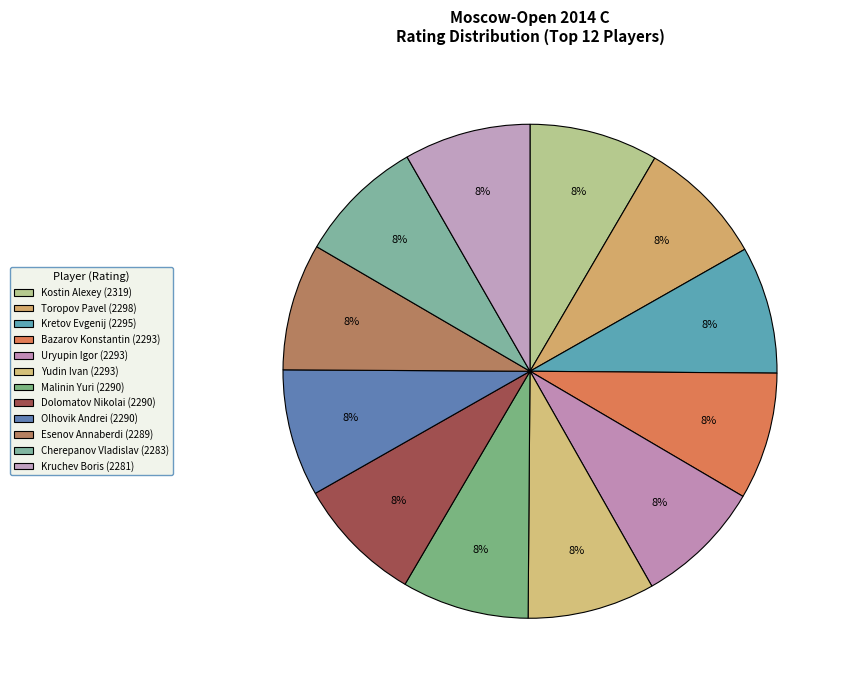

How many slices are in this pie chart?

12